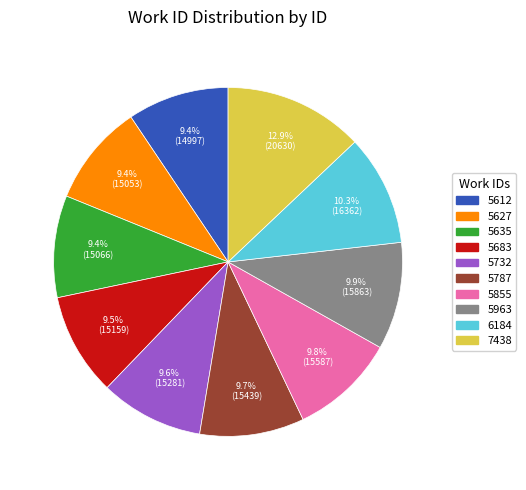

Which has a higher value, 5612 or 5963?

5963